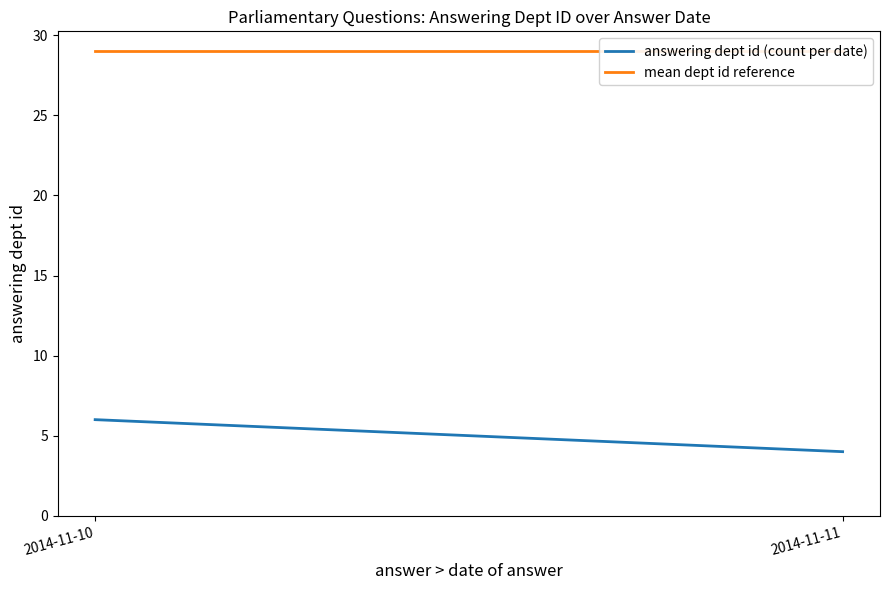

Which series has the largest total across all categories?

mean dept id reference